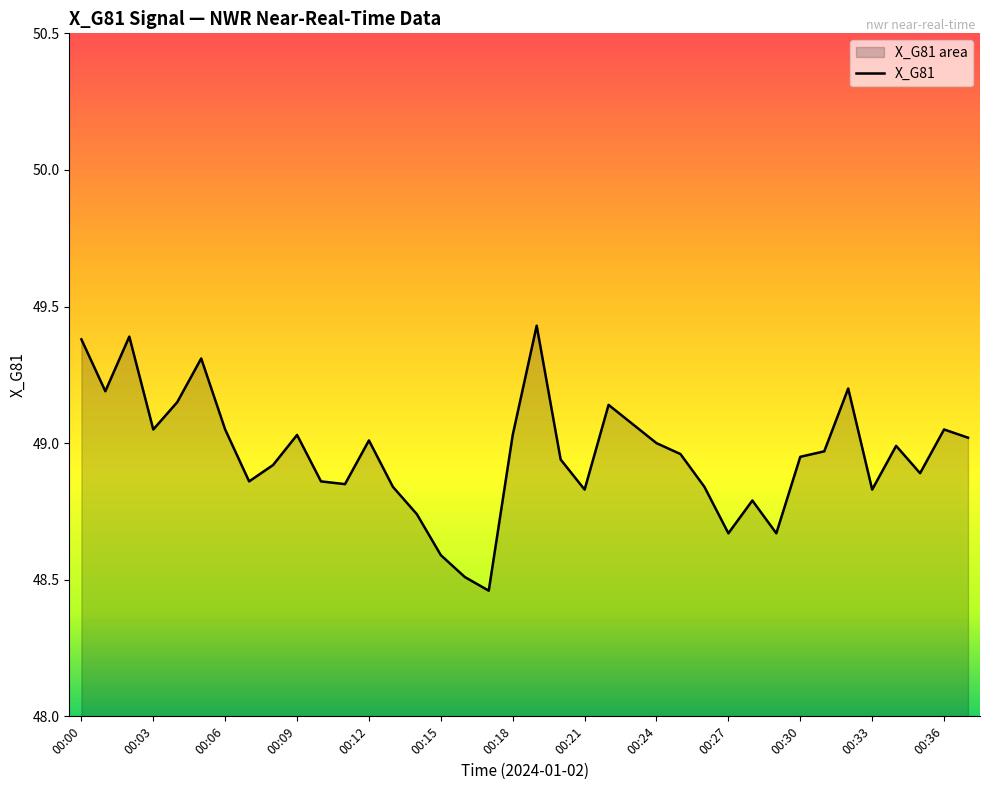

What is the change in value from 00:18 to 00:30?

-0.1